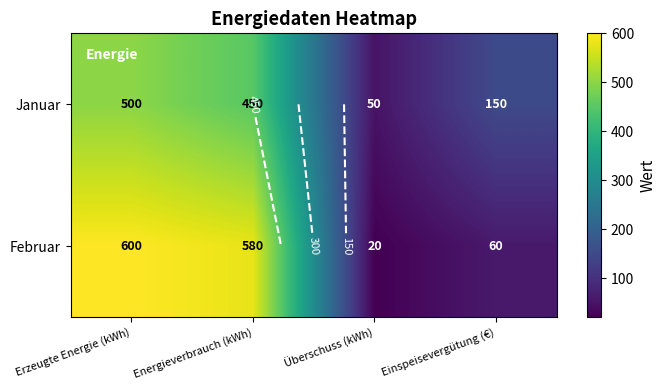

List the series in order of their overall mean, lowest first.

Januar, Februar